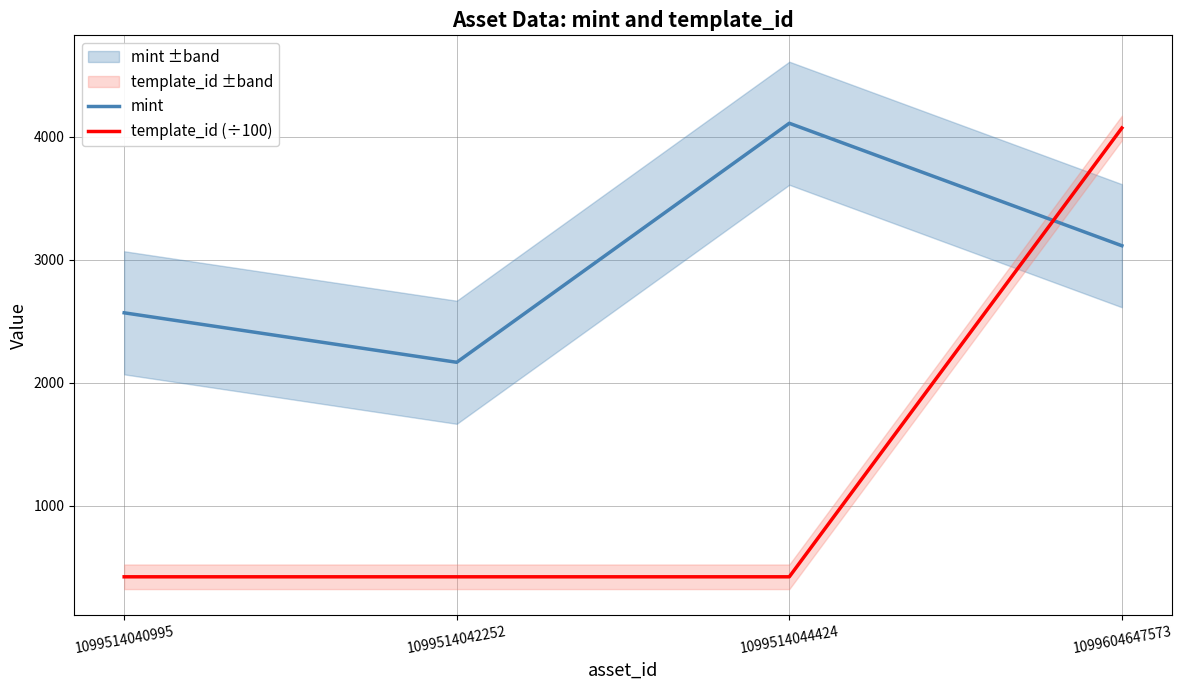

True or false: mint and template_id (÷100) intersect in this chart.

True